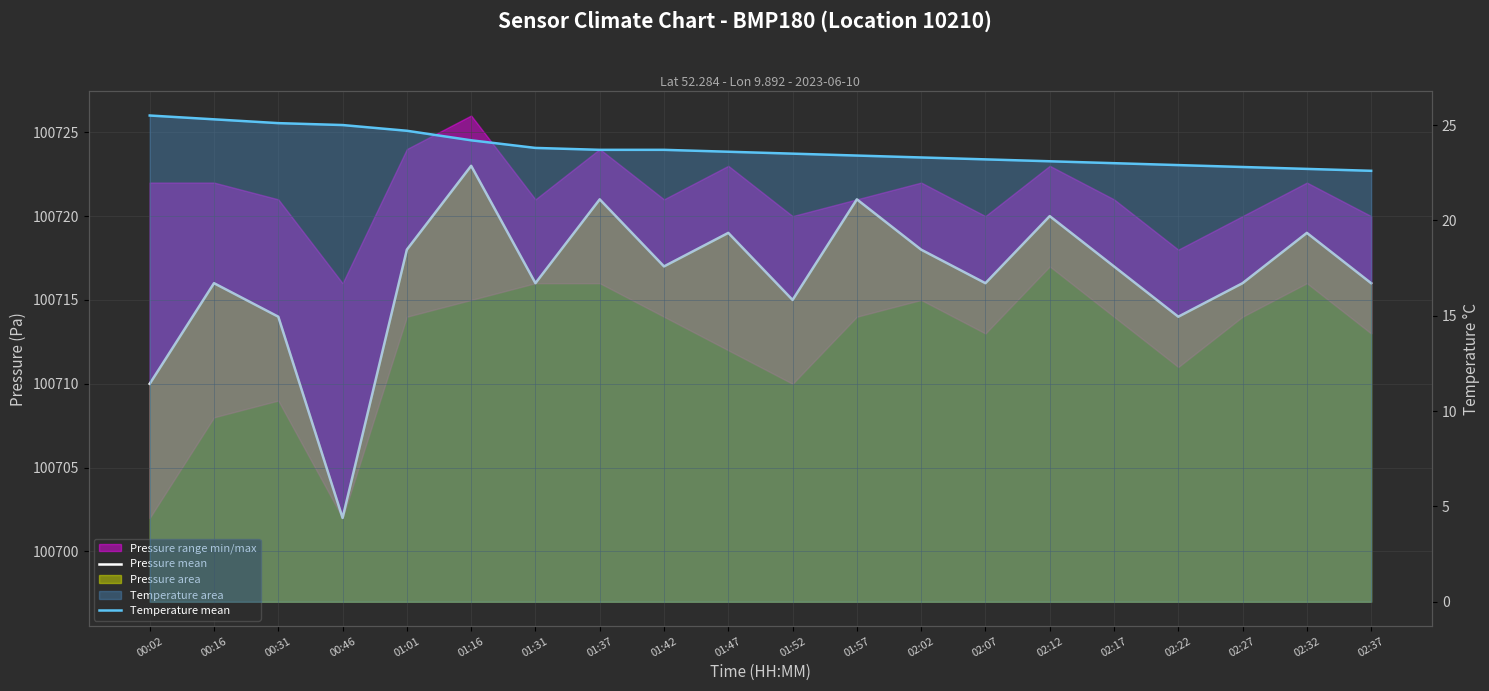

Which series has the largest range (max minus min)?

Pressure mean